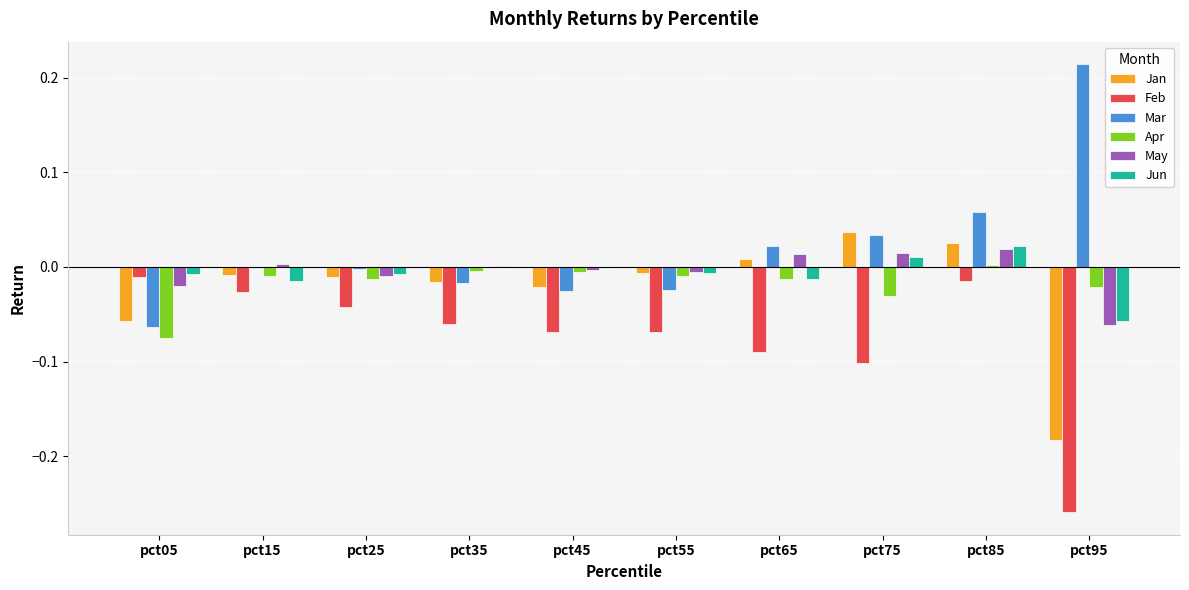

Between pct35 and pct85, which series saw the biggest shift?

Mar